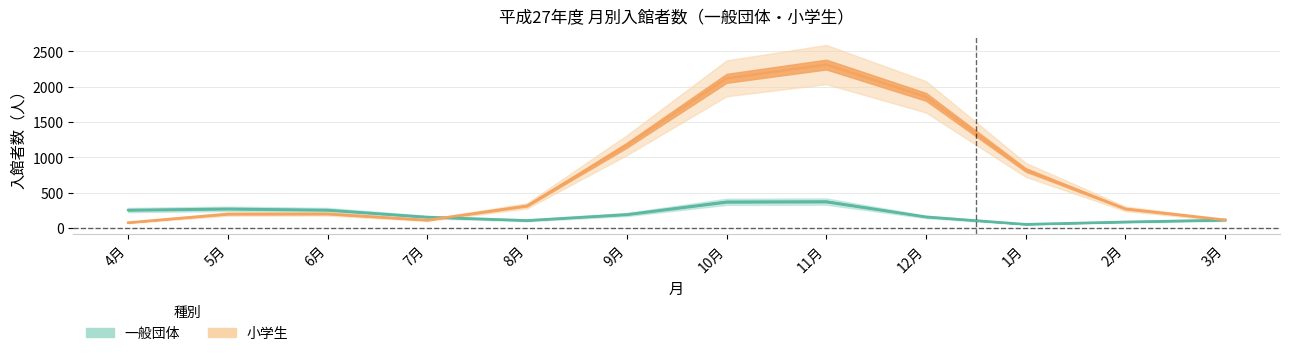

Count the number of categories in the chart.

12